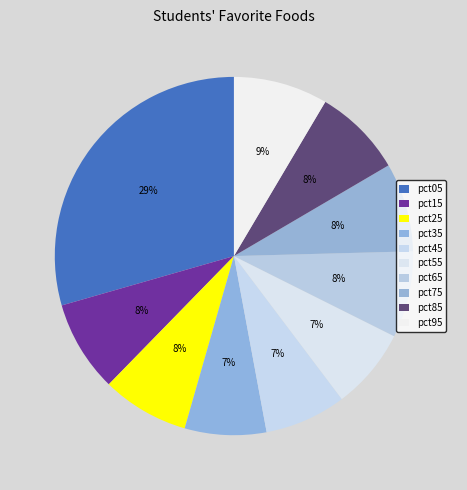

How many segments does this pie chart have?

10